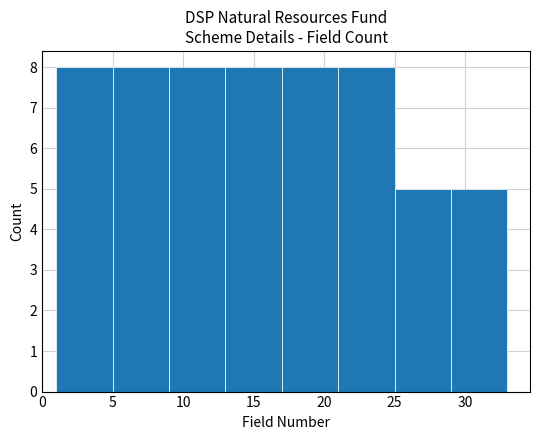

How tall is the bar that spans 17 to 21 on the x-axis? The values are not printed on the chart, so give them approximately, as read against the axis.

8